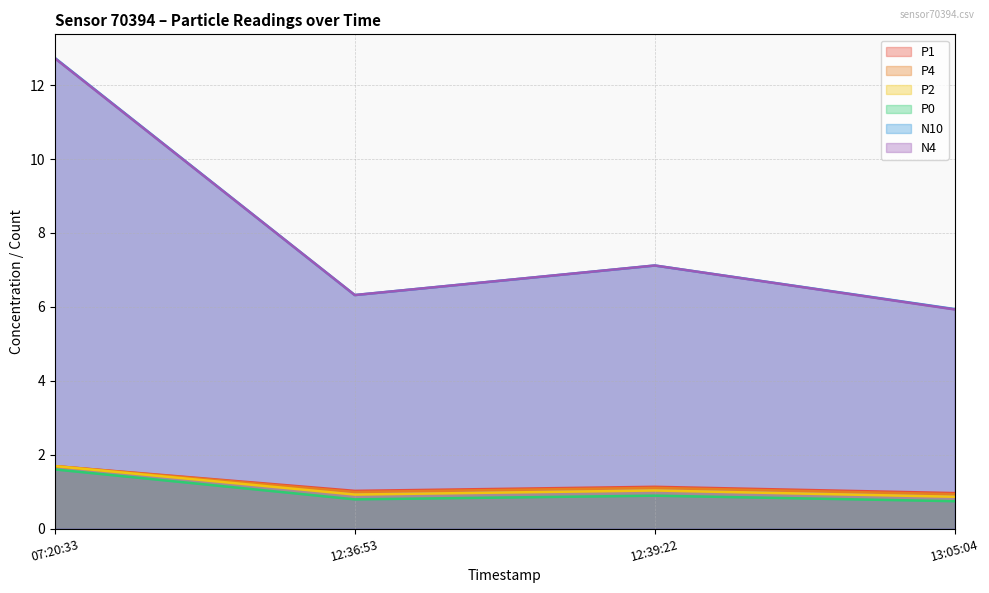

Which series has the widest spread of values?

N4